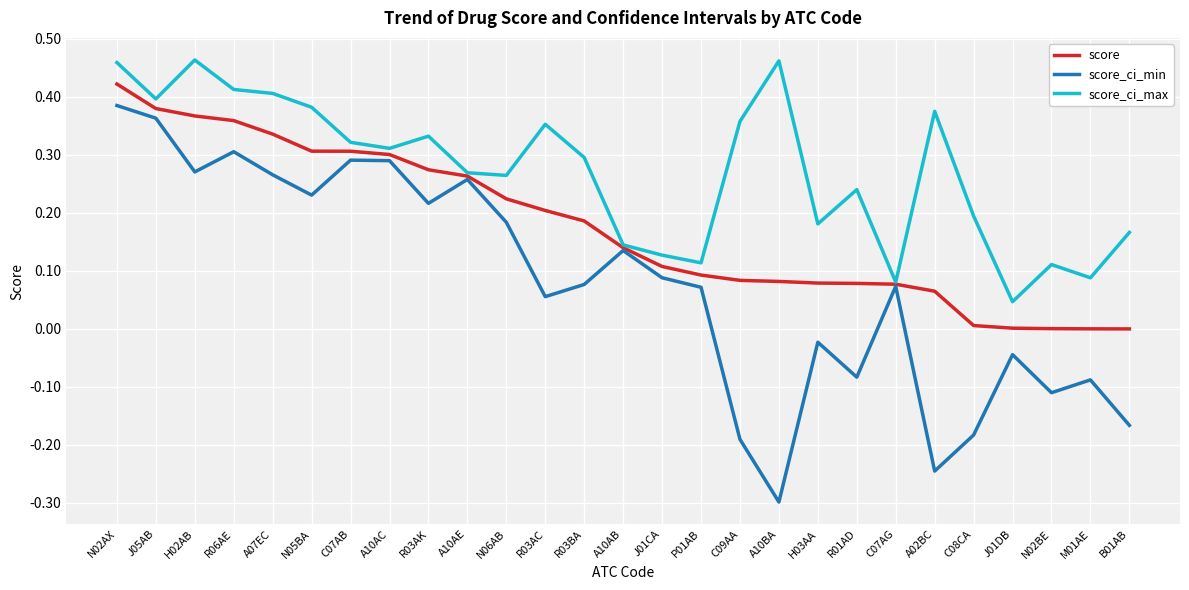

Which series has the largest range (max minus min)?

score_ci_min